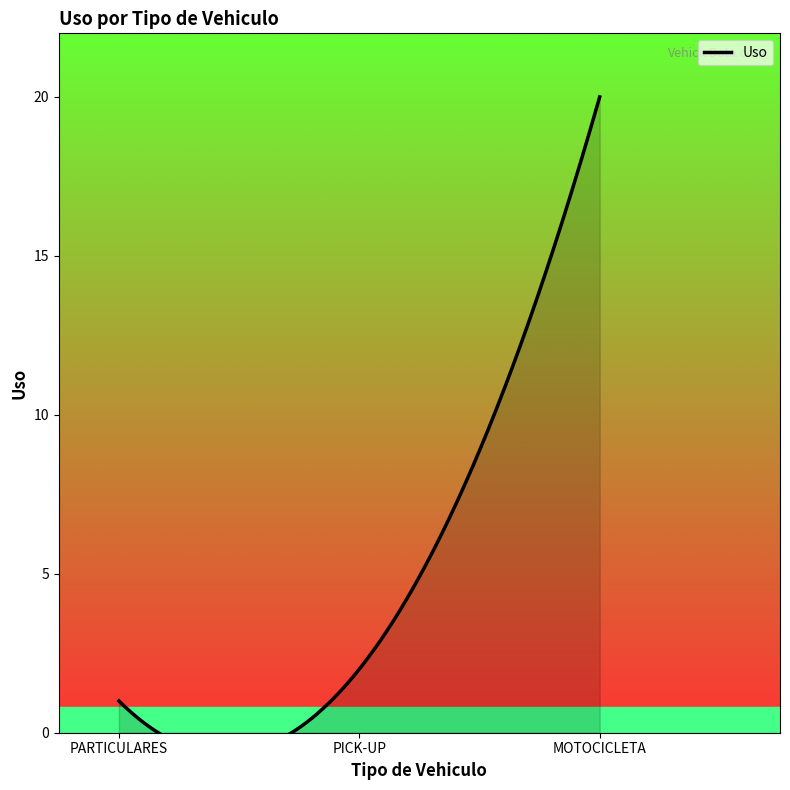

Reading left to right, transcribe all the data shown in this chart.

PARTICULARES=1	PICK-UP=2	MOTOCICLETA=20